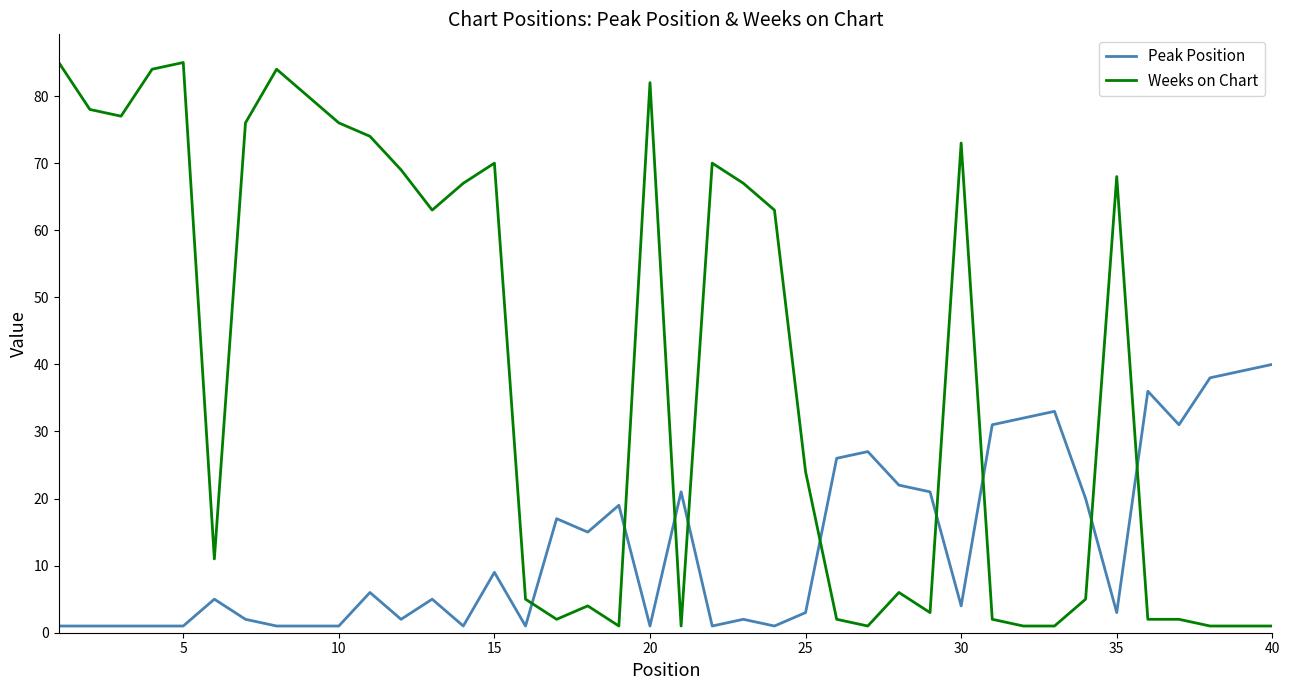

Which series has the largest total across all categories?

Weeks on Chart